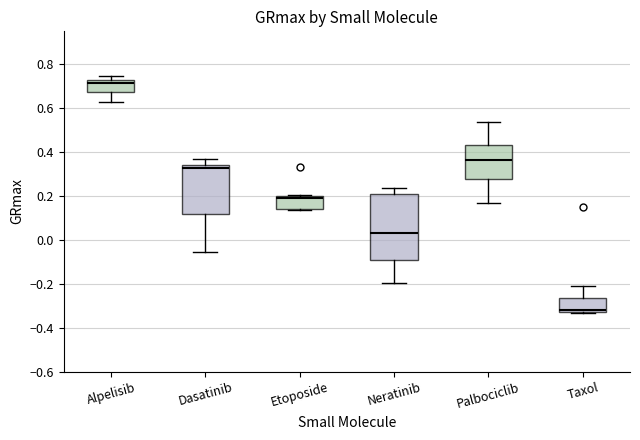

Which box is the tallest, from its lower edge to its upper edge?

Neratinib